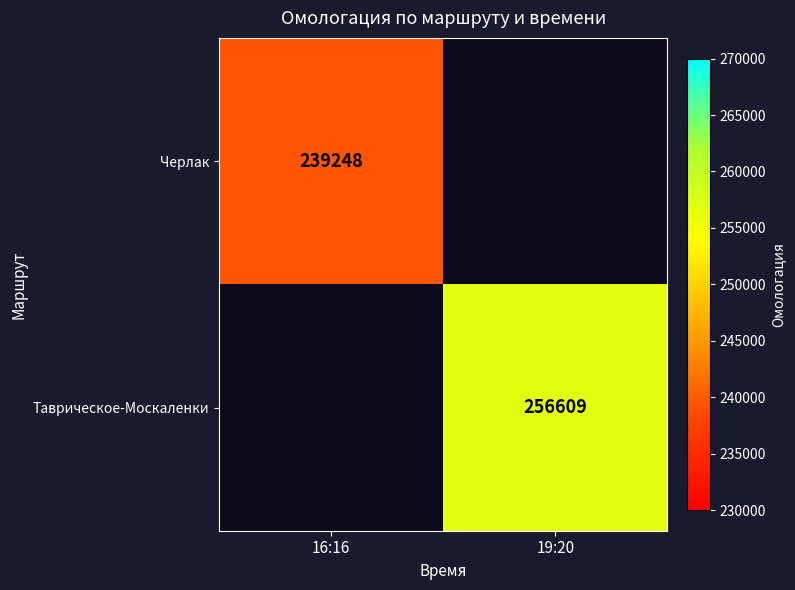

The Таврическое-Москаленки series shows 256609 at 19:20. True or false?

True